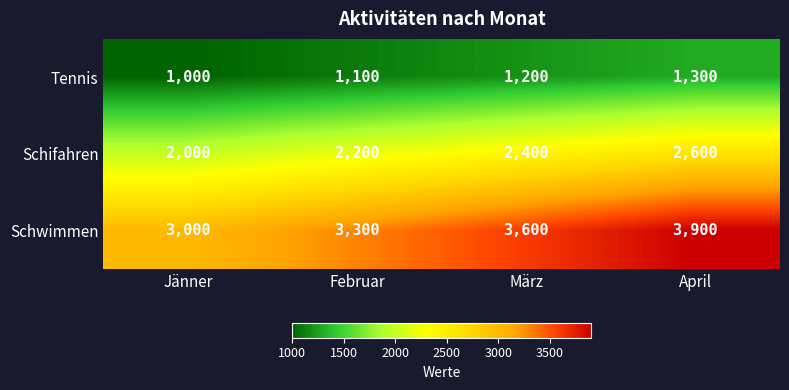

Rank the series by their maximum value, from lowest to highest.

Tennis, Schifahren, Schwimmen